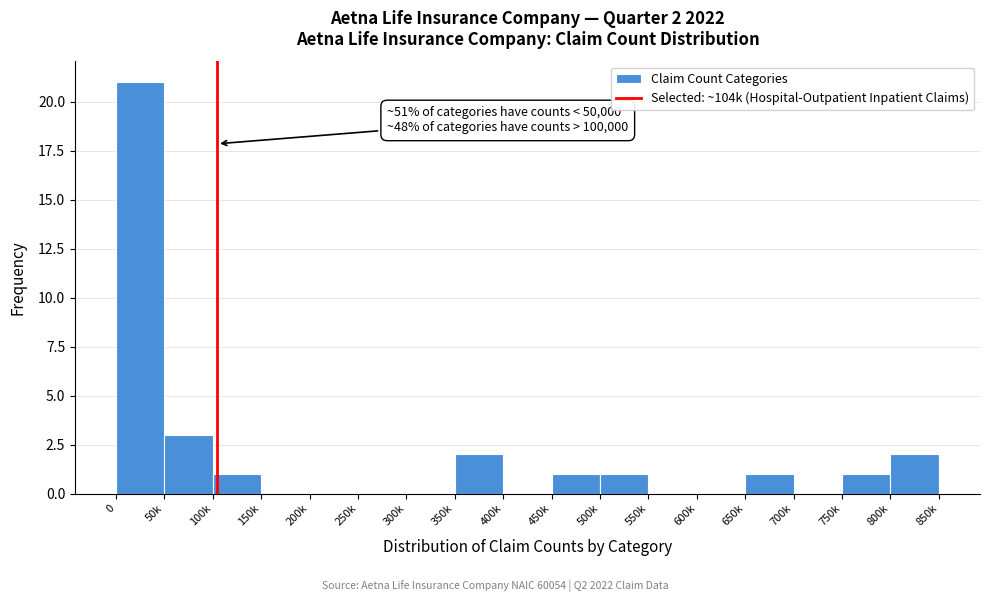

Reading left to right, what are all the values shown in this chart?

0=21	50k=3	100k=1	150k=0	200k=0	250k=0	300k=0	350k=2	400k=0	450k=1	500k=1	550k=0	600k=0	650k=1	700k=0	750k=1	800k=2